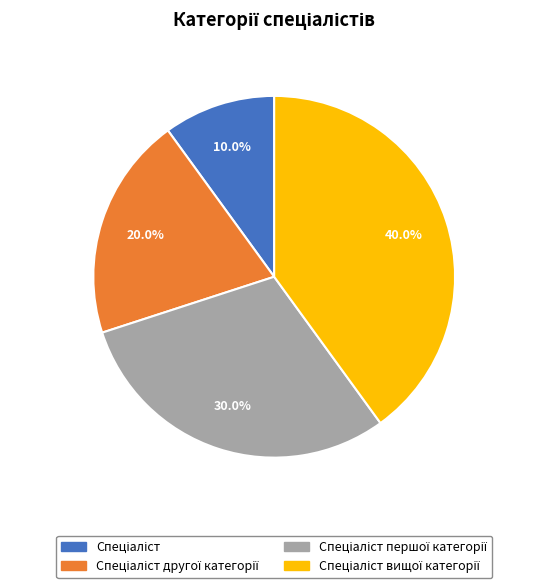

Does any single category account for the majority?

No